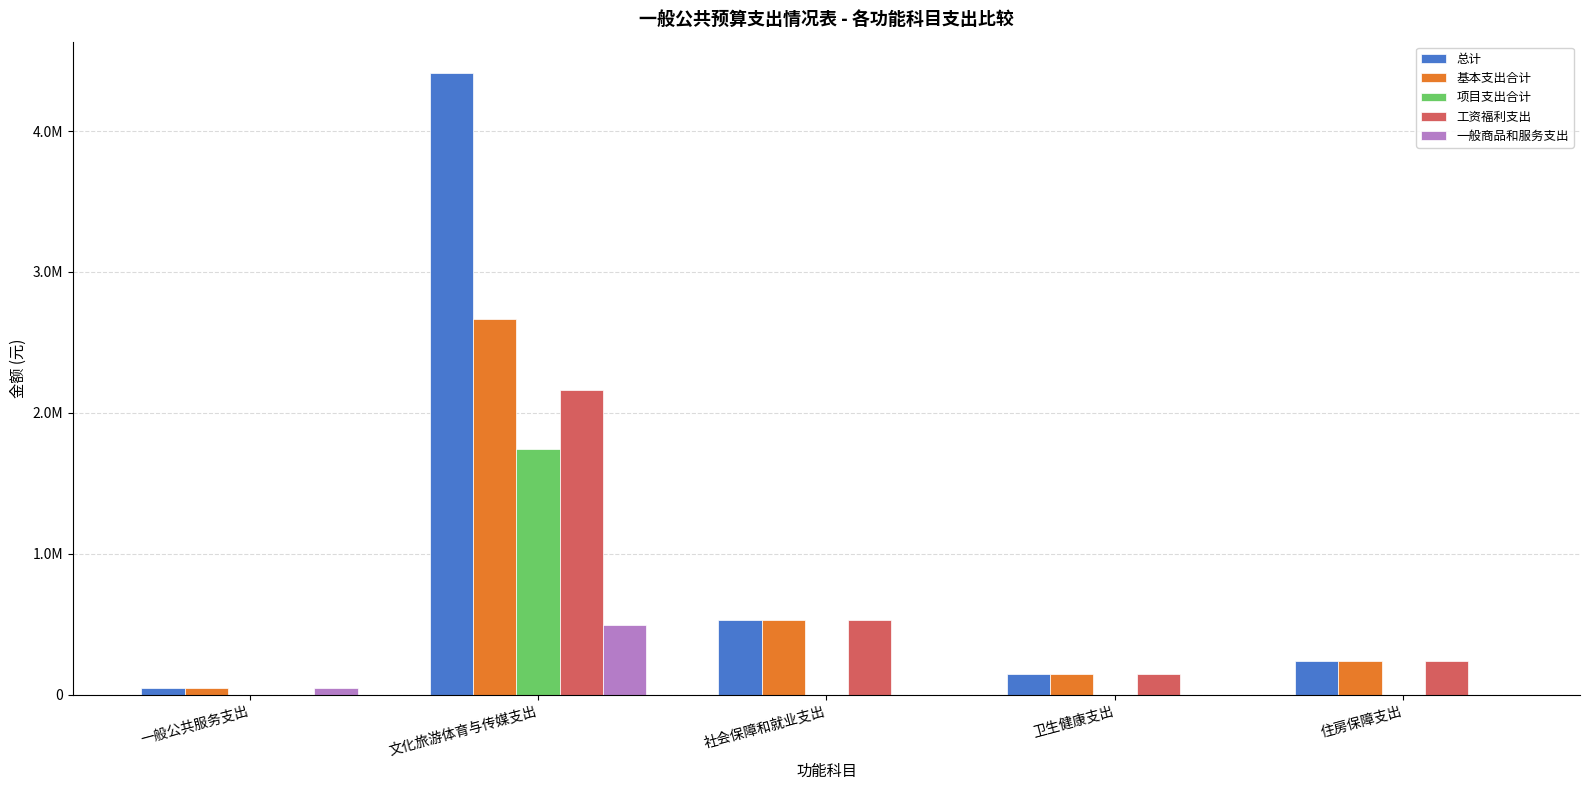

Does the chart contain stacked bars?

No